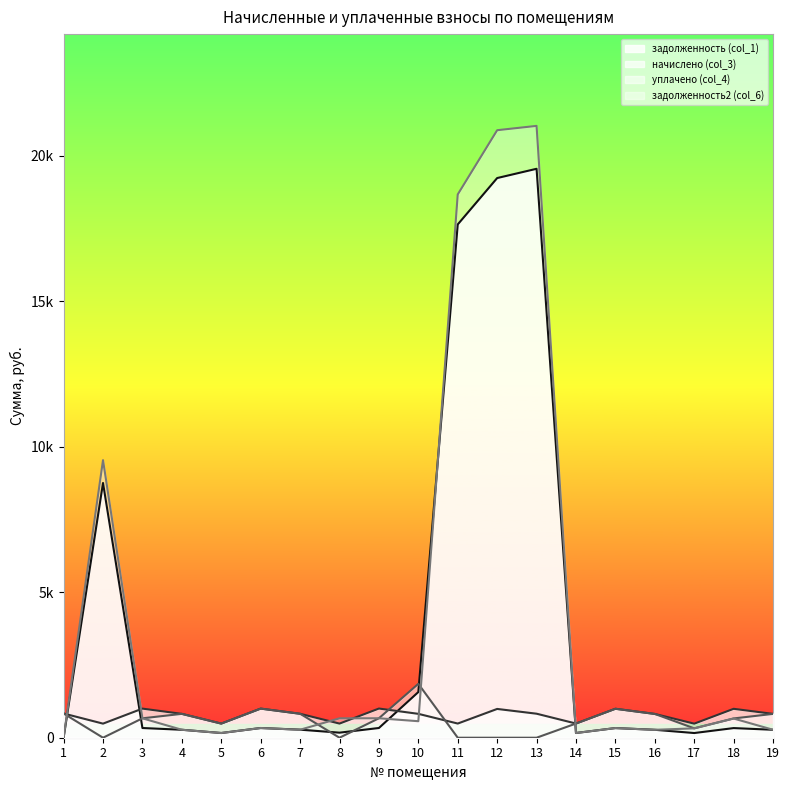

Rank the series by their maximum value, from lowest to highest.

начислено (col_3), уплачено (col_4), задолженность (col_1), задолженность2 (col_6)